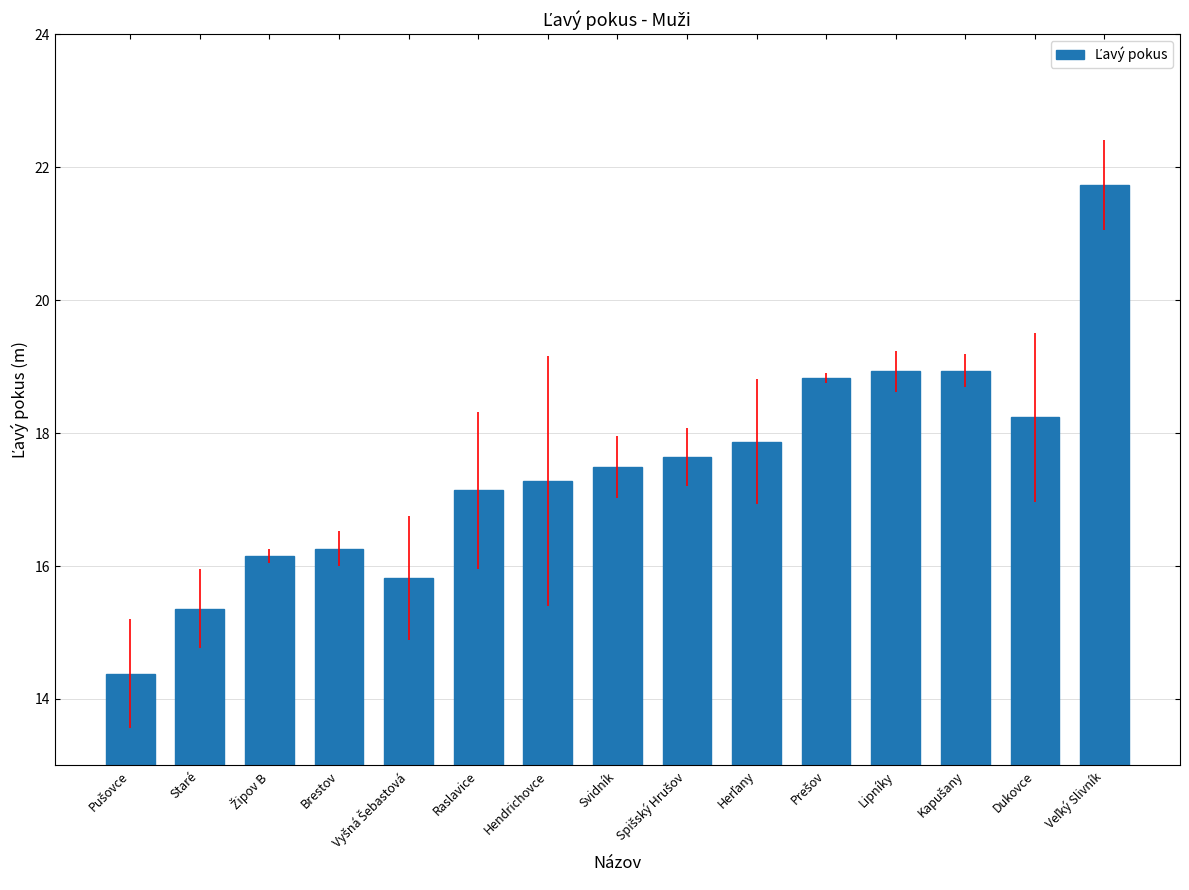

What is the change in value from Brestov to Dukovce?

+2.0